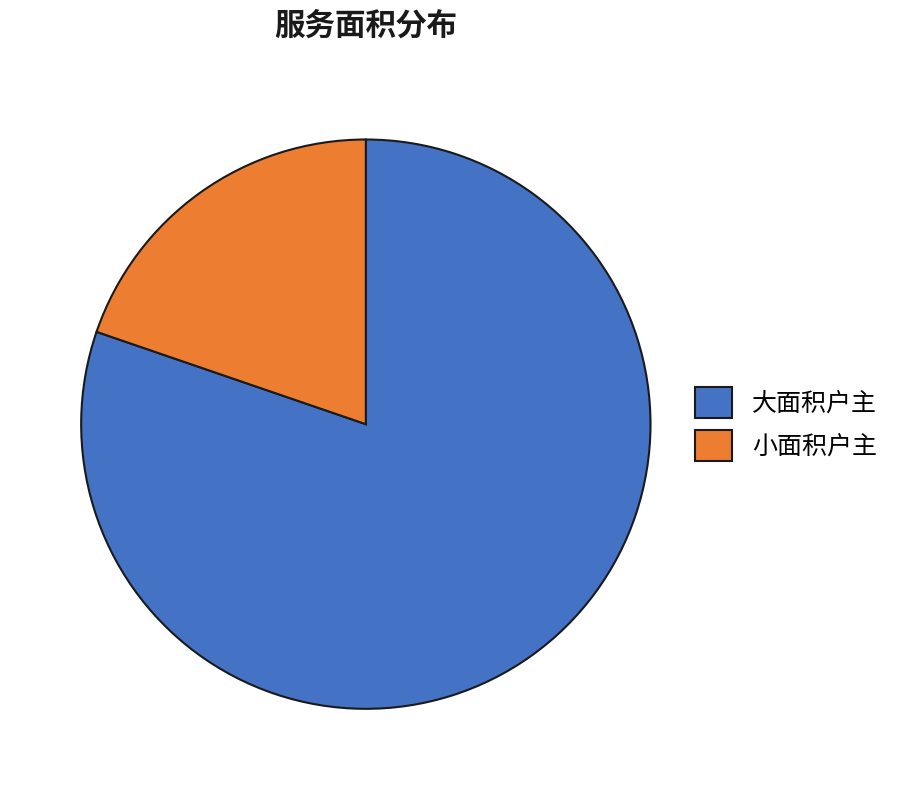

Is the sum of 小面积户主 and 大面积户主 greater than half?

Yes